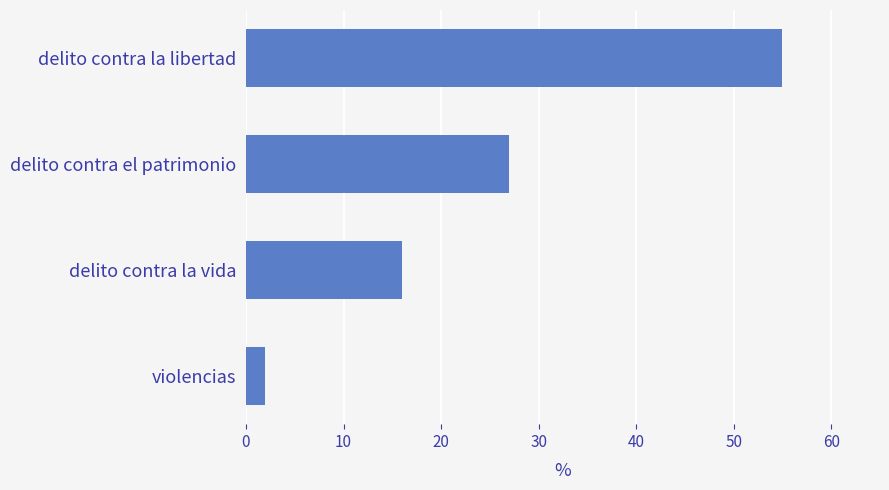

What is the change in value from delito contra el patrimonio to delito contra la vida?

-11